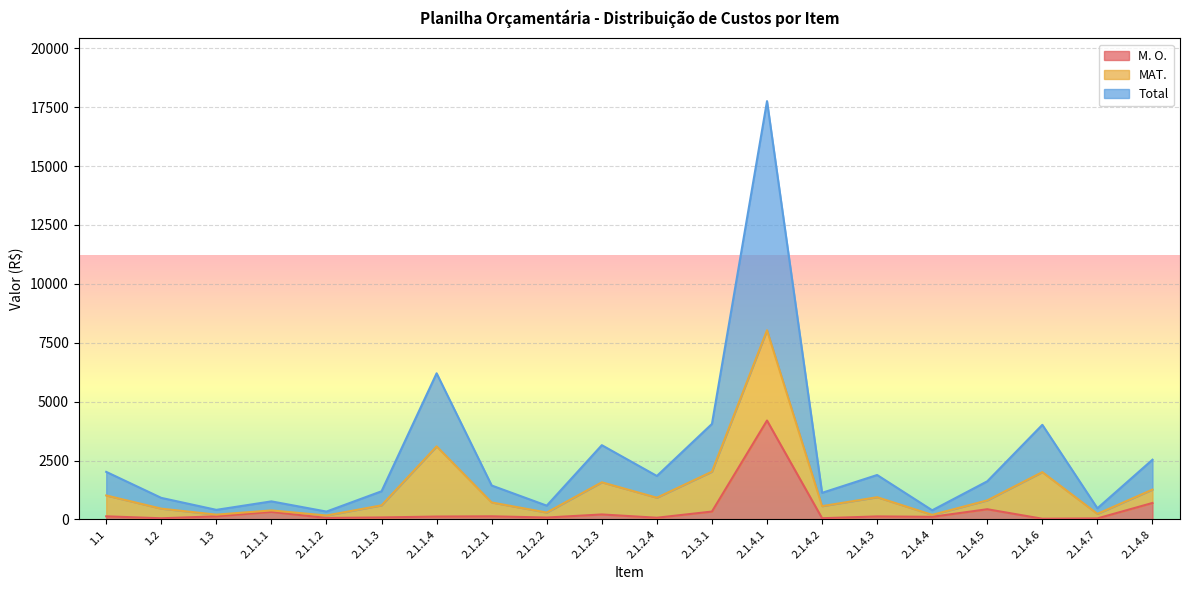

What is the highest value of the Total series?

17753.9